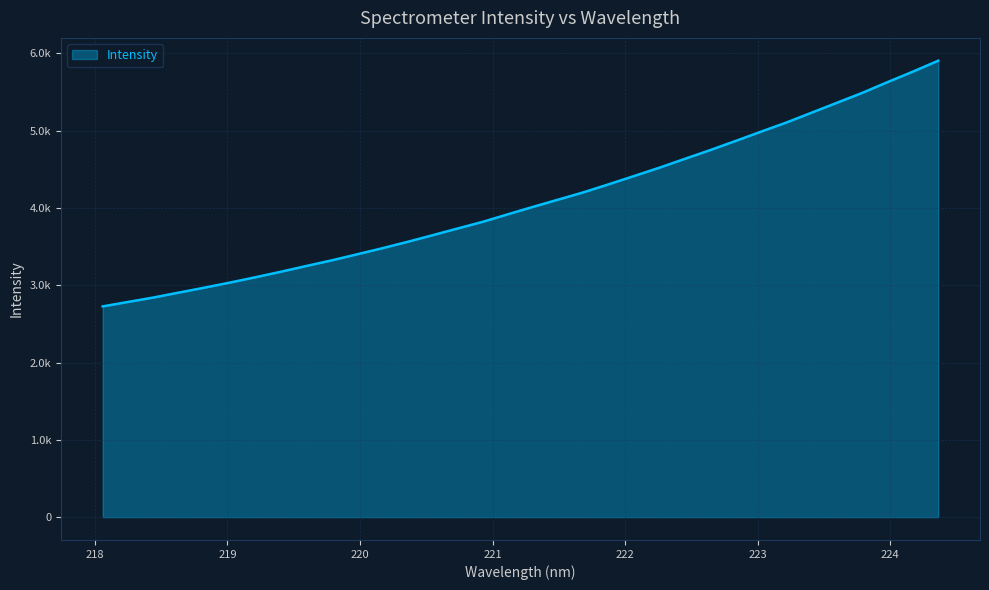

Rank the categories by value from lowest to highest.

218.0596, 218.2508, 218.442, 218.6332, 218.8244, 219.0156, 219.2067, 219.3979, 219.589, 219.7801, 219.9712, 220.1623, 220.3533, 220.5444, 220.7354, 220.9264, 221.1174, 221.3083, 221.4993, 221.6902, 221.8812, 222.0721, 222.263, 222.4538, 222.6447, 222.8355, 223.0264, 223.2172, 223.408, 223.5987, 223.7895, 223.9802, 224.1709, 224.3616